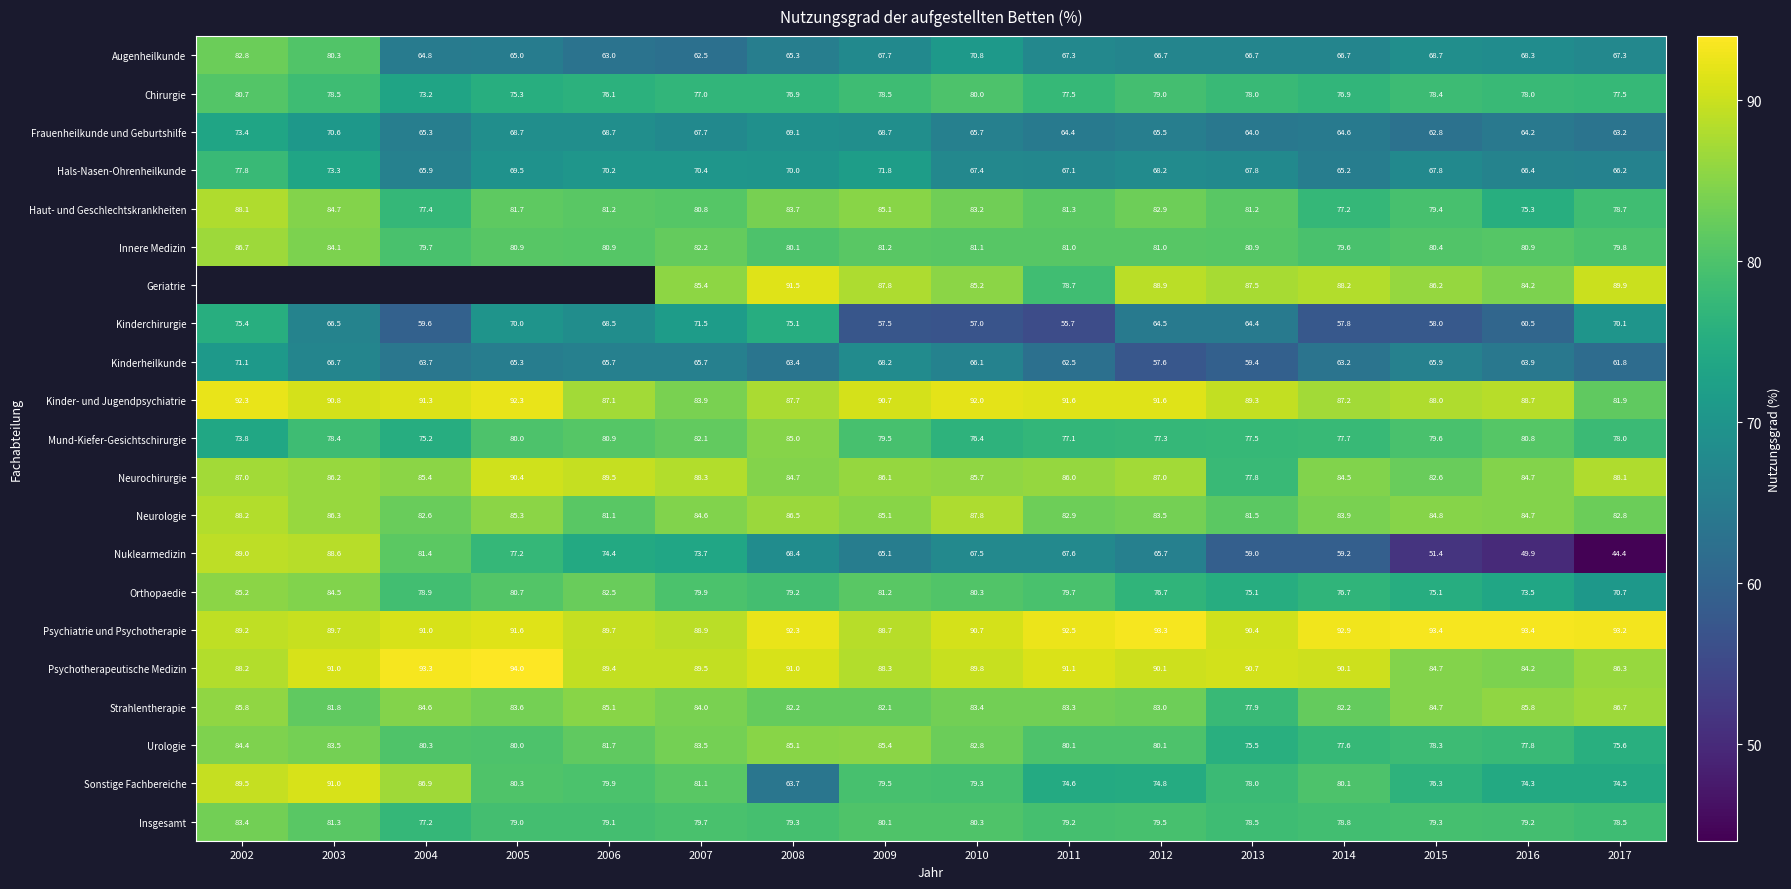

What is the approximate value of Mund-Kiefer-Gesichtschirurgie at 2015?

79.6